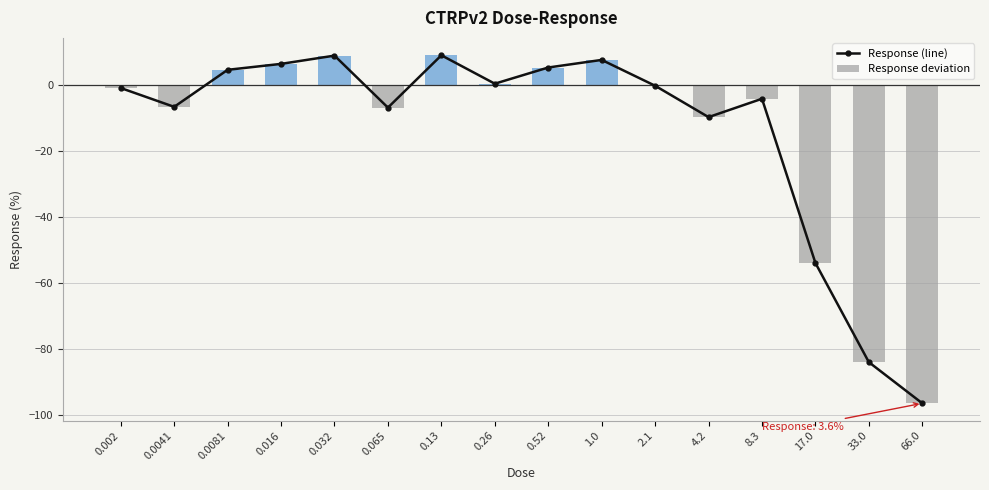

Is it true that Response deviation equals 9.0 at 0.13?

True